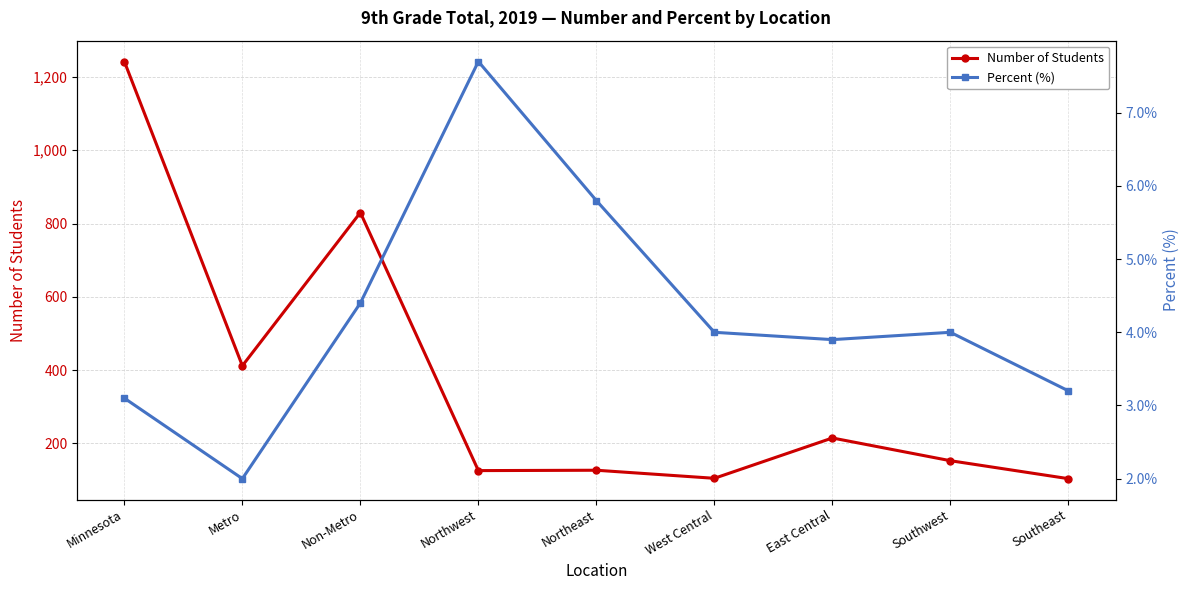

What is the label of the 7th point from the right?

Non-Metro